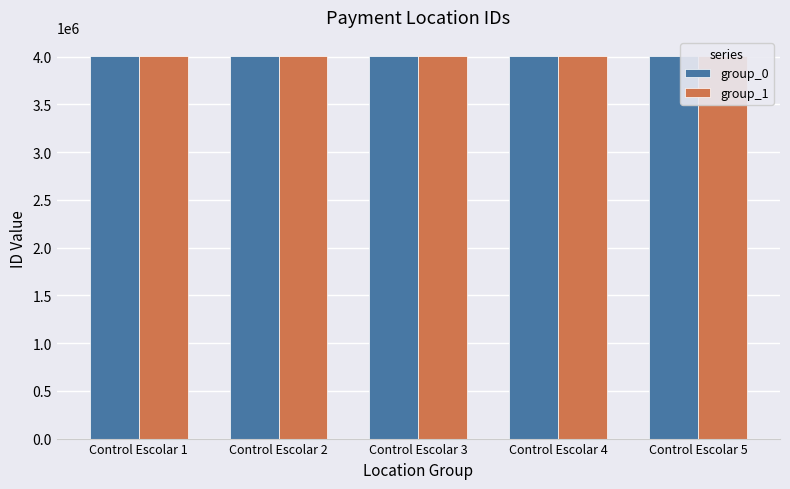

What is the difference between the group_1 values at Control Escolar 5 and Control Escolar 1?

73